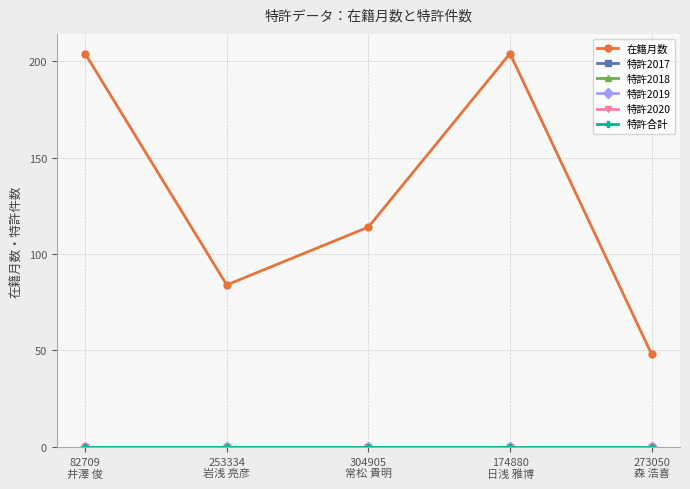

Does the chart have visible grid lines?

Yes